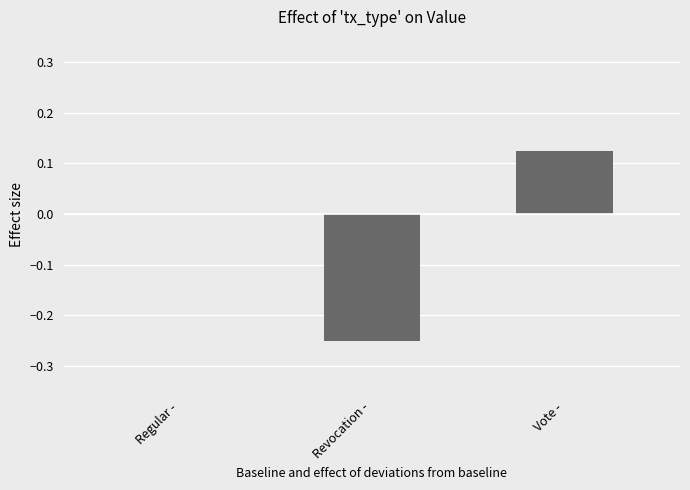

What is the change in value from Regular - to Vote -?

+0.1